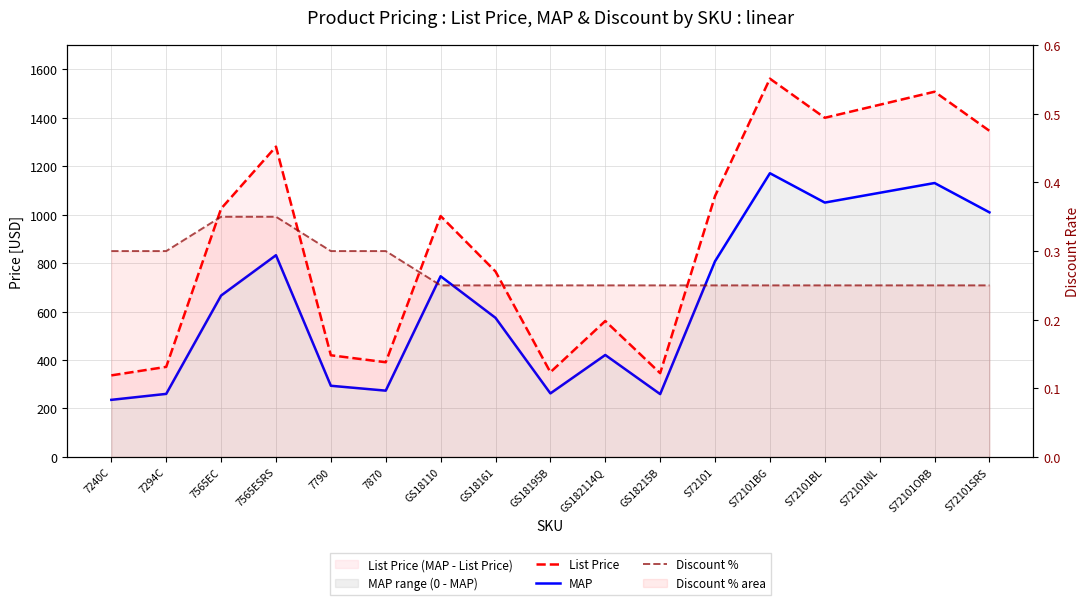

Rank the categories by MAP value from lowest to highest.

7240C, GS18215B, 7294C, GS18195B, 7870, 7790, GS182114Q, GS18161, 7565EC, GS18110, S72101, 7565ESRS, S72101SRS, S72101BL, S72101NL, S72101ORB, S72101BG